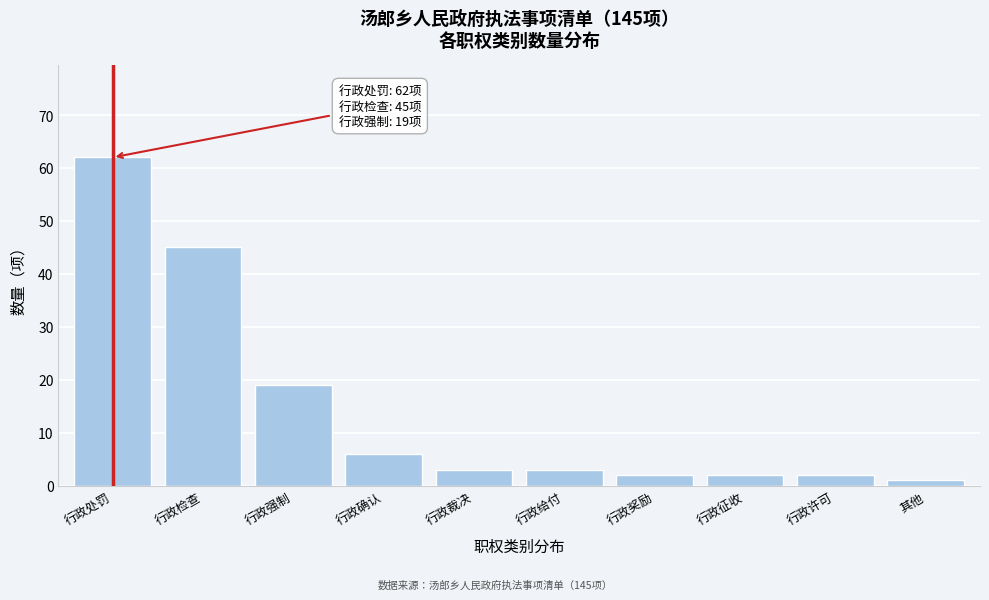

Reading left to right, what are all the values shown in this chart?

62	45	19	6	3	3	2	2	2	1